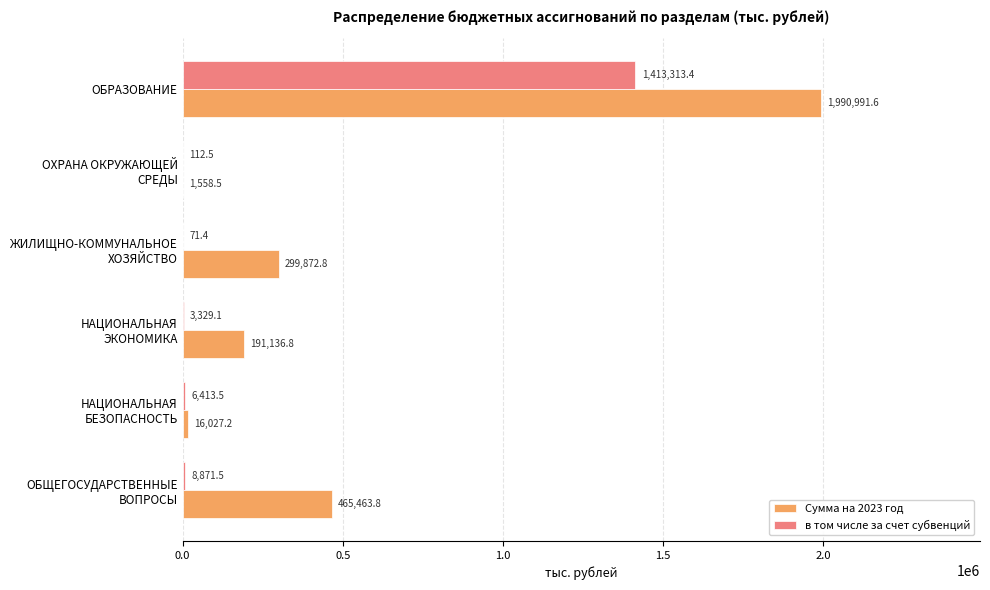

Is it true that в том числе за счет субвенций equals 2255159.5 at ОБРАЗОВАНИЕ?

False